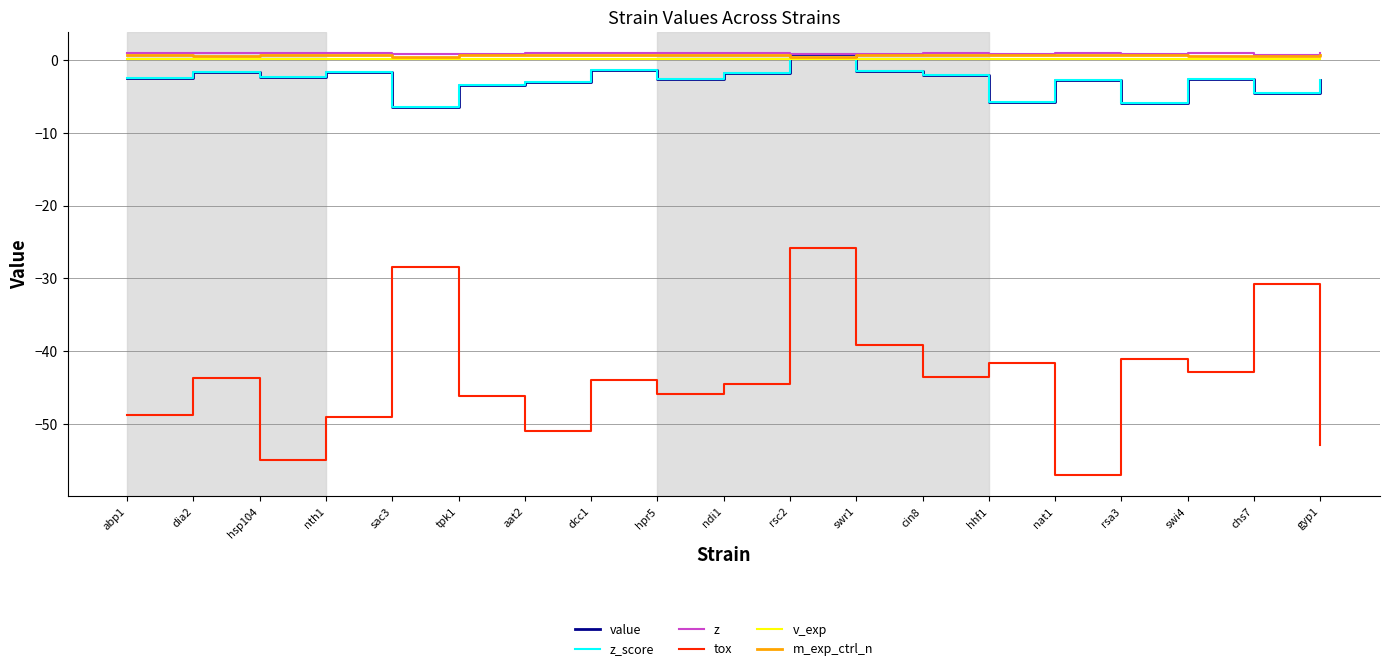

True or false: value and tox intersect in this chart.

False